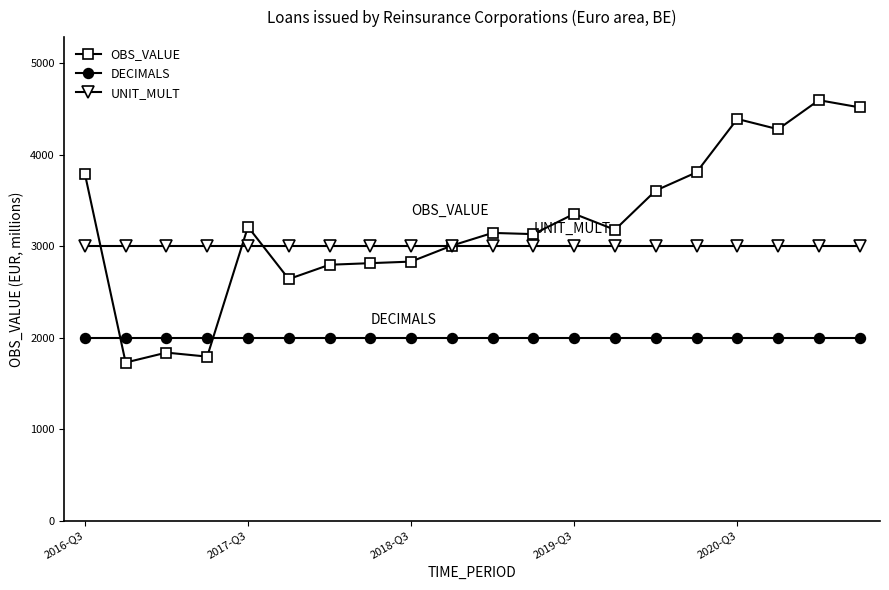

What is the value of the DECIMALS point at the 6th from the left?

2000.0